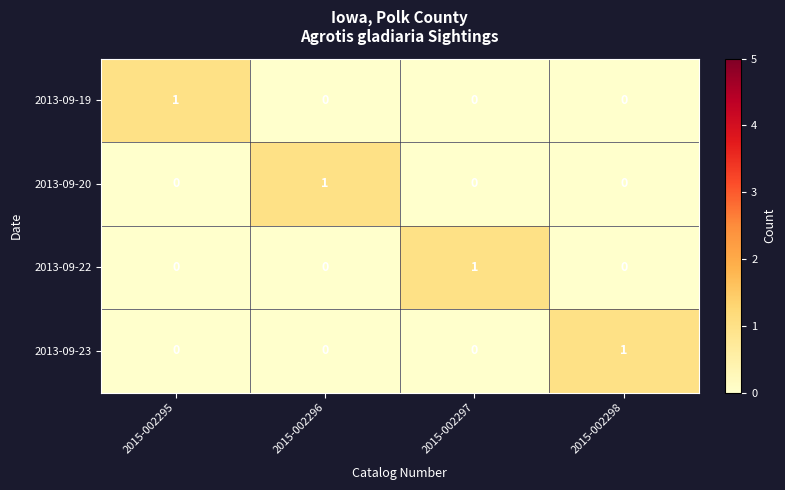

What is the spread (max minus min) of values at 2015-002295?

1